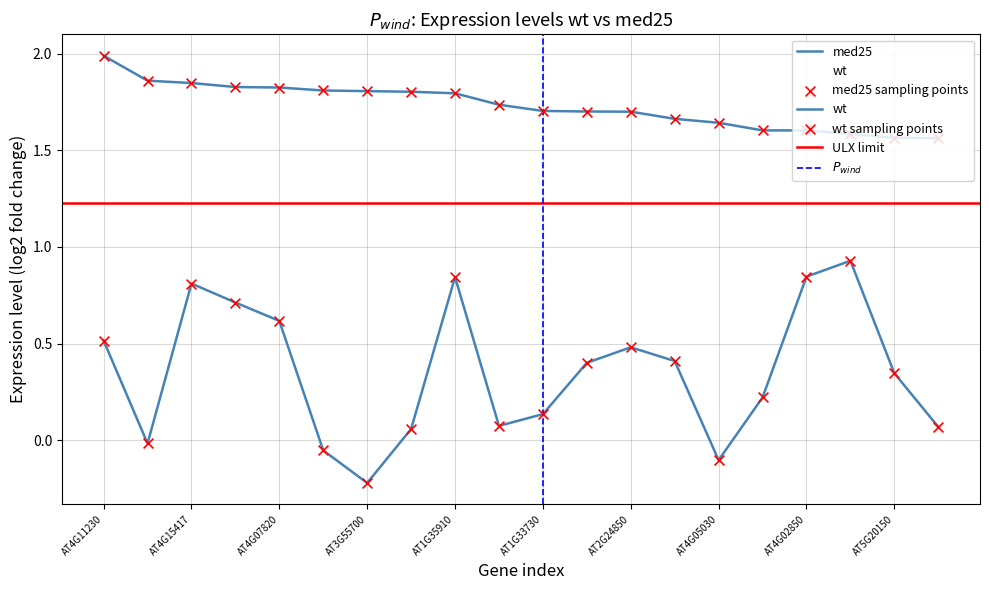

Which series reaches the minimum Y coordinate?

wt